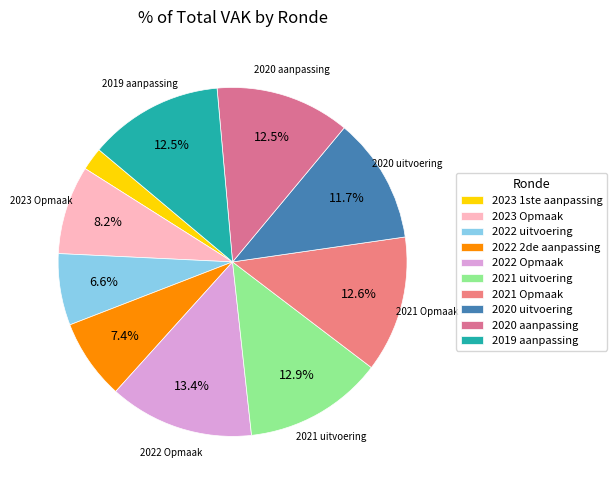

Which category has the biggest portion of the pie?

2022 Opmaak